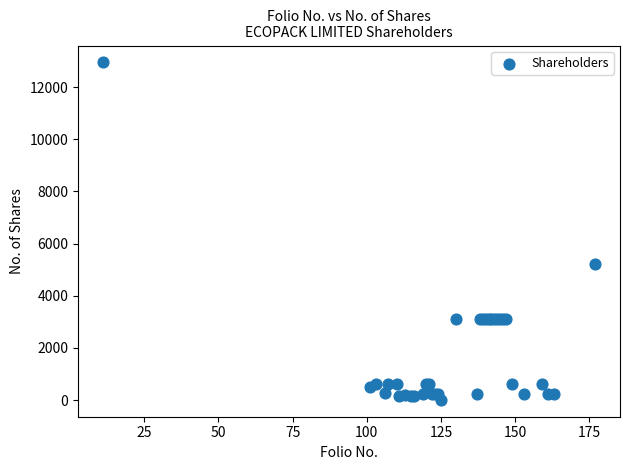

What Y value in the scatter plot is closest to 6478?

5221